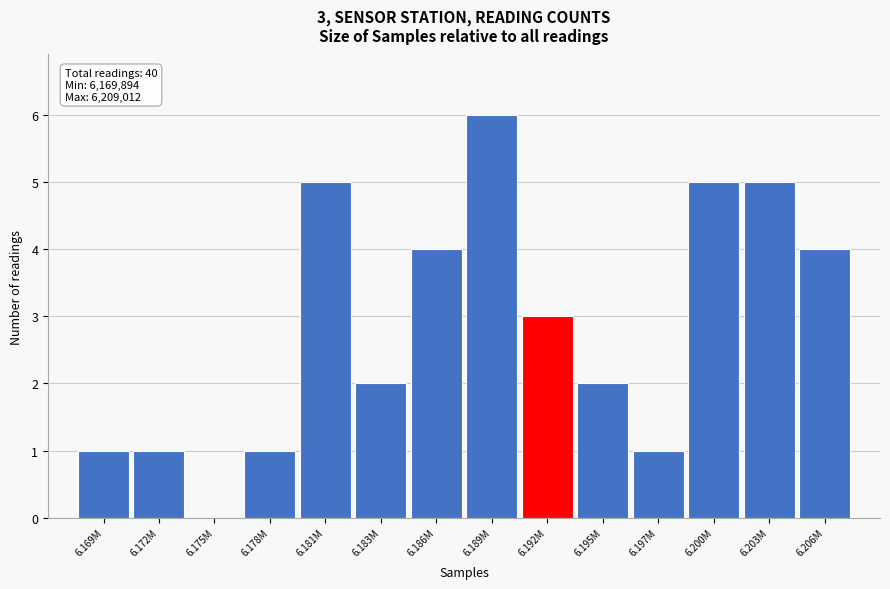

Reading left to right, list all the values displayed in this chart.

6.169M=1	6.172M=1	6.175M=0	6.178M=1	6.181M=5	6.183M=2	6.186M=4	6.189M=6	6.192M=3	6.195M=2	6.197M=1	6.200M=5	6.203M=5	6.206M=4